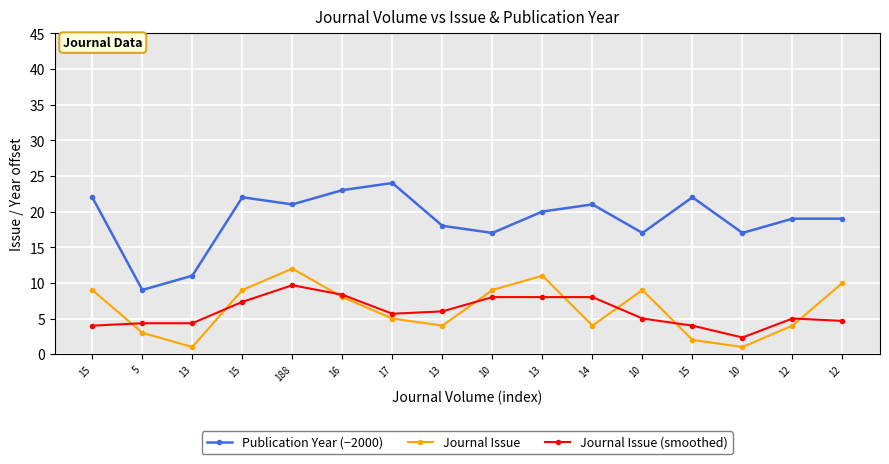

True or false: Journal Issue has a value of 12.0 at 188.

True